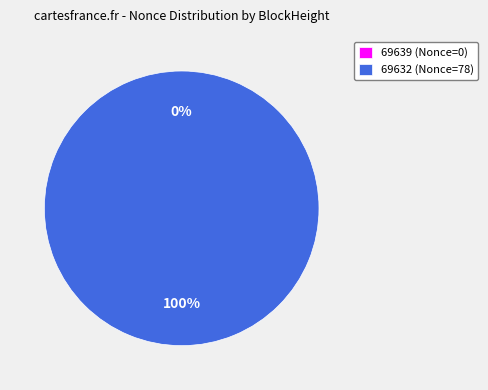

Which category has the smallest portion of the pie?

69639